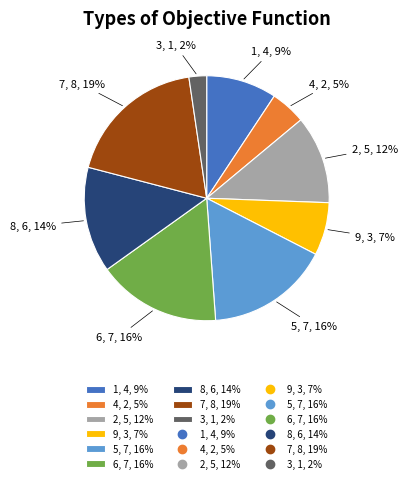

How many segments does this pie chart have?

9